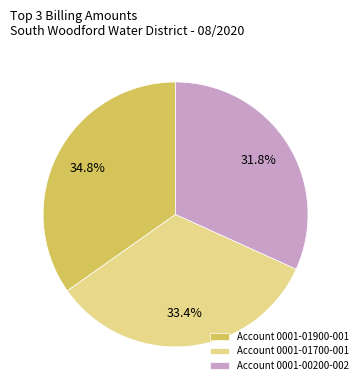

Rank the categories by value from lowest to highest.

Account 0001-00200-002, Account 0001-01700-001, Account 0001-01900-001